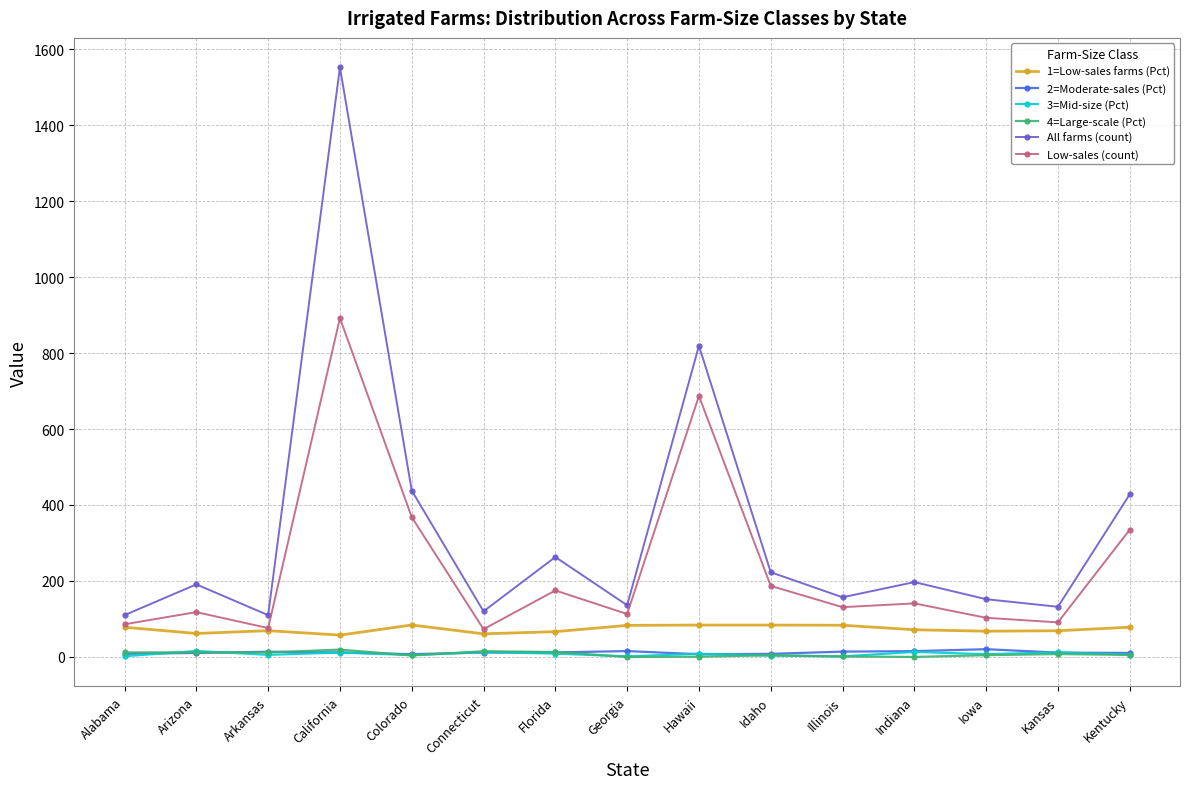

At which category is the sum across all series the highest?

California